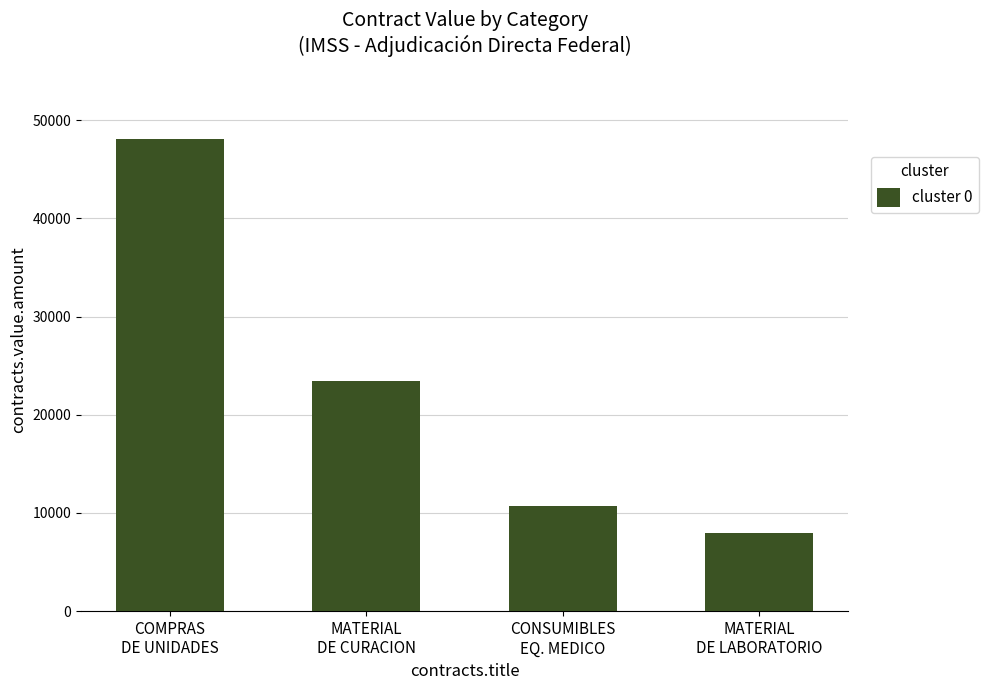

Are the bars grouped side by side (vs. stacked)?

No